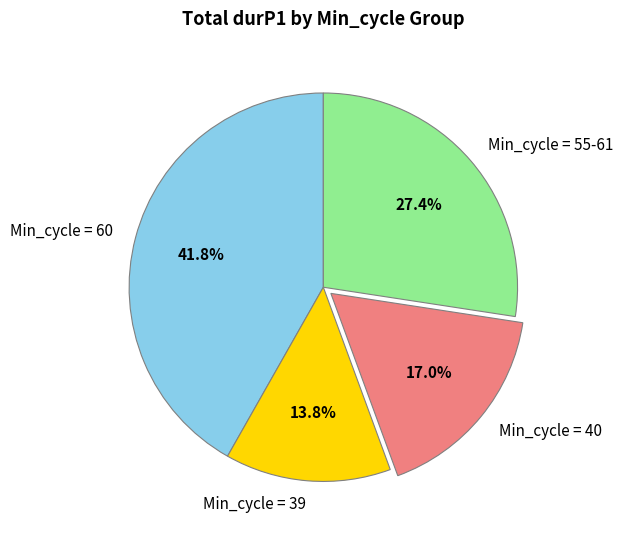

Approximately how many times larger is the value at Min_cycle = 40 compared to Min_cycle = 60?

0.4